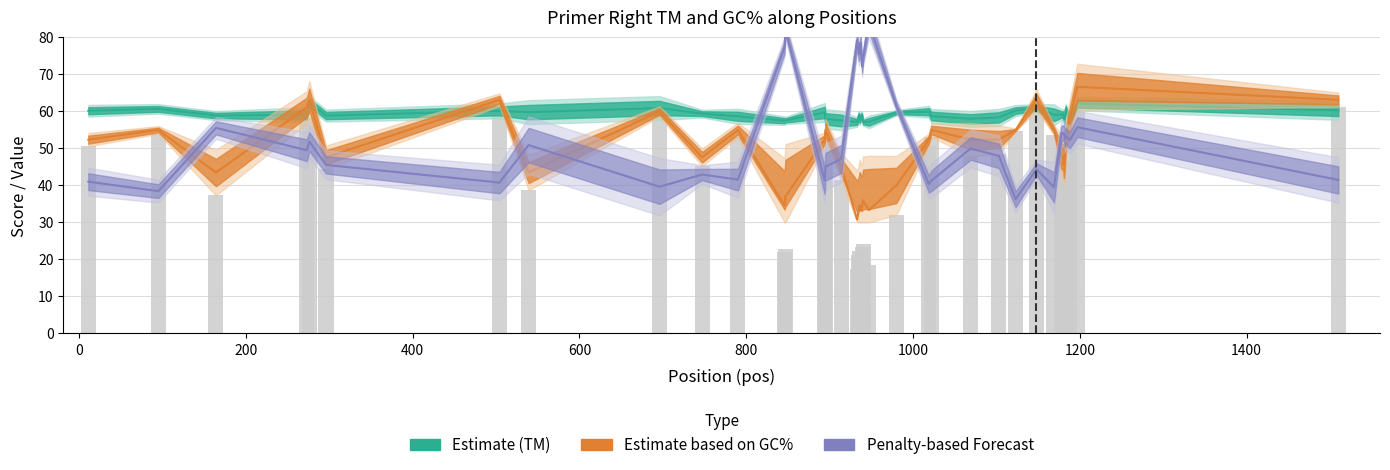

Reading right to left, extract all data points from this chart.

PRIMER_RIGHT_0_TM: 60.3	62.1	57.5	60.7	57.5	58.2	59.2	59.2	59.1	60.9	60.3	58.4	58.0	58.7	59.9	59.7	57.2	57.1	58.6	58.9	58.3	57.7	58.9	57.2	57.6	58.0	59.7	57.6	57.5	58.7	59.4	60.9	59.8	60.2	58.9	62.4	59.1	58.9	60.7	60.2
PRIMER_RIGHT_0_GC_PERCENT: 63.2	66.7	57.9	52.2	47.6	45.5	47.8	47.8	55.0	63.2	55.0	52.4	52.4	55.0	52.4	40.0	33.3	36.0	34.6	33.3	33.3	34.6	33.3	30.8	45.0	55.0	52.4	37.0	34.6	55.0	47.6	60.0	43.5	63.2	47.6	63.2	61.1	43.5	55.0	52.4
pen: 41.5	55.7	52.3	53.4	52.6	54.2	54.1	54.1	39.5	44.4	36.3	48.0	50.0	41.3	40.3	61.5	84.0	74.5	72.2	75.5	78.6	76.3	75.5	79.2	47.2	45.1	41.4	82.1	77.4	41.6	43.0	39.7	50.9	40.8	45.6	51.9	49.5	55.6	38.5	41.0